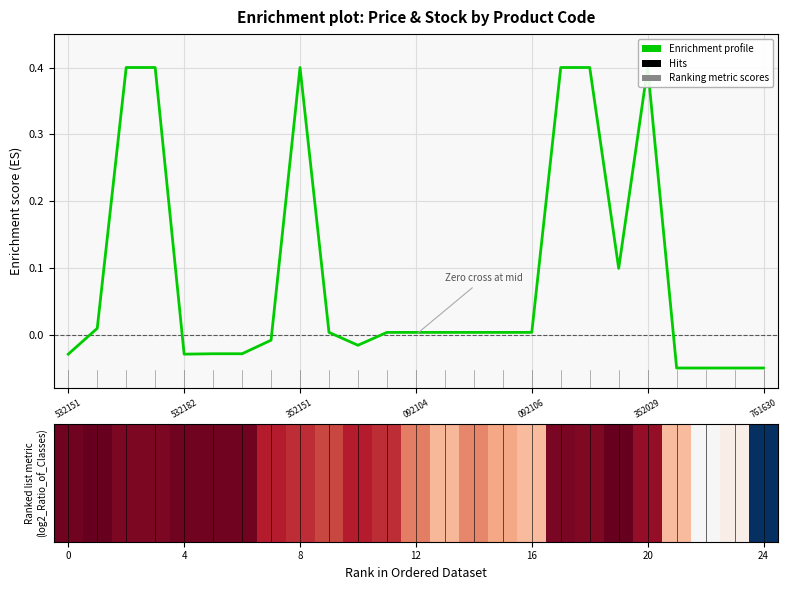

Which category has the highest value across all series?

352151